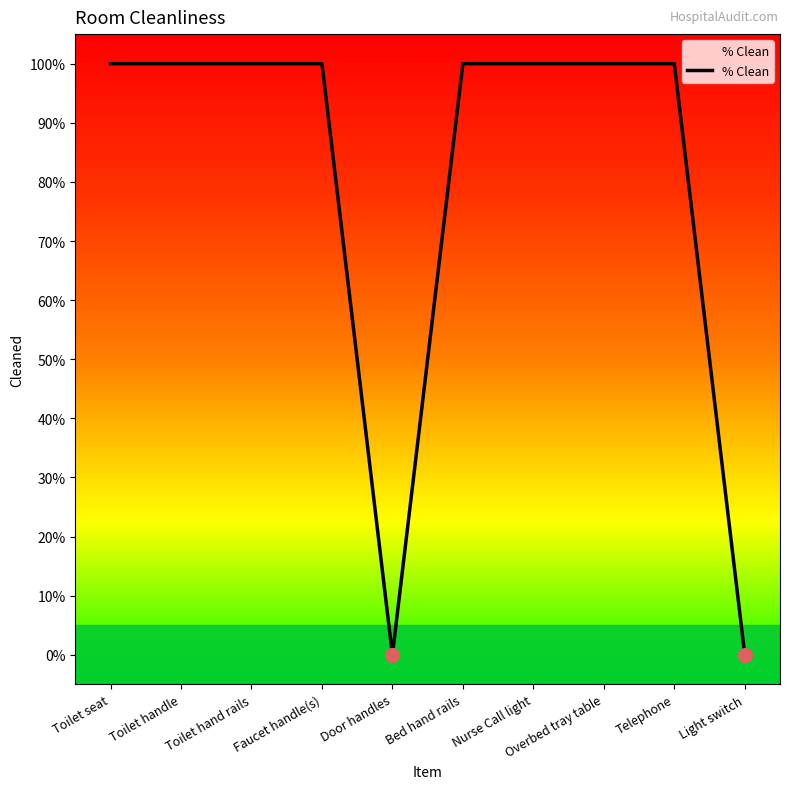

Reading left to right, transcribe all the data shown in this chart.

Toilet seat=1	Toilet handle=1	Toilet hand rails=1	Faucet handle(s)=1	Door handles=0	Bed hand rails=1	Nurse Call light=1	Overbed tray table=1	Telephone=1	Light switch=0